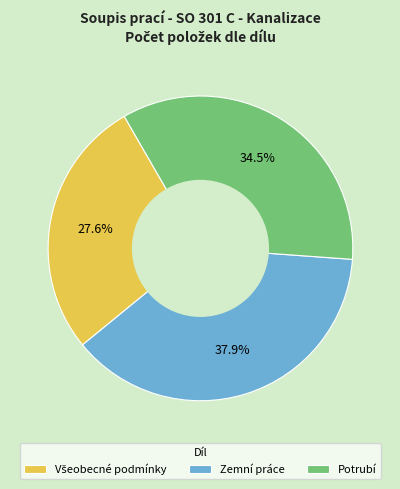

To the nearest percent, what is the average slice percentage?

33%